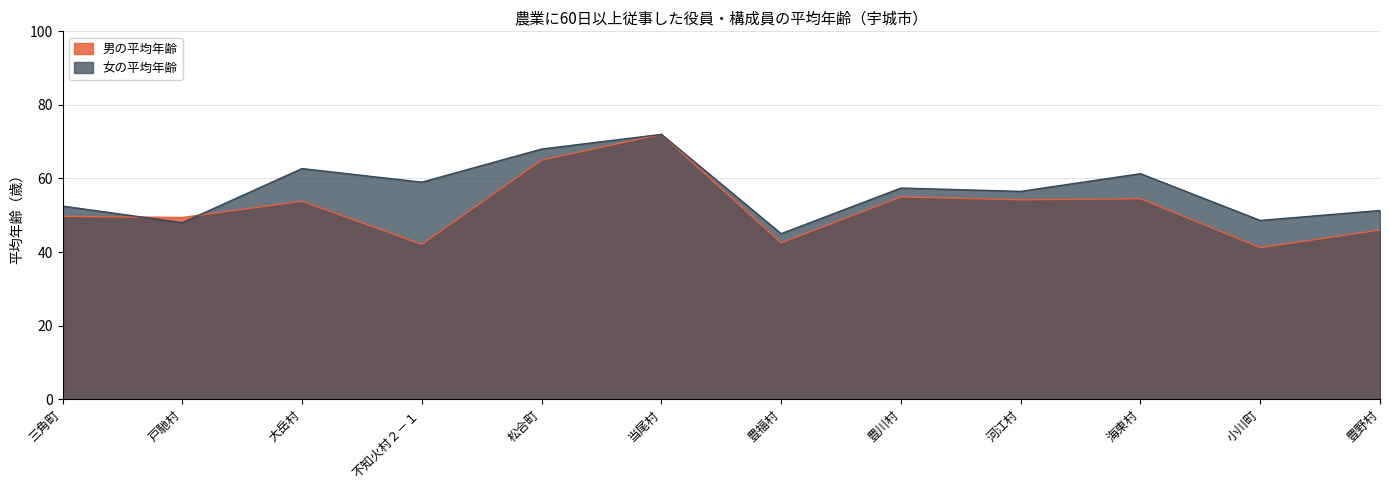

How many times do 女の平均年齢 and 男の平均年齢 cross each other?

2